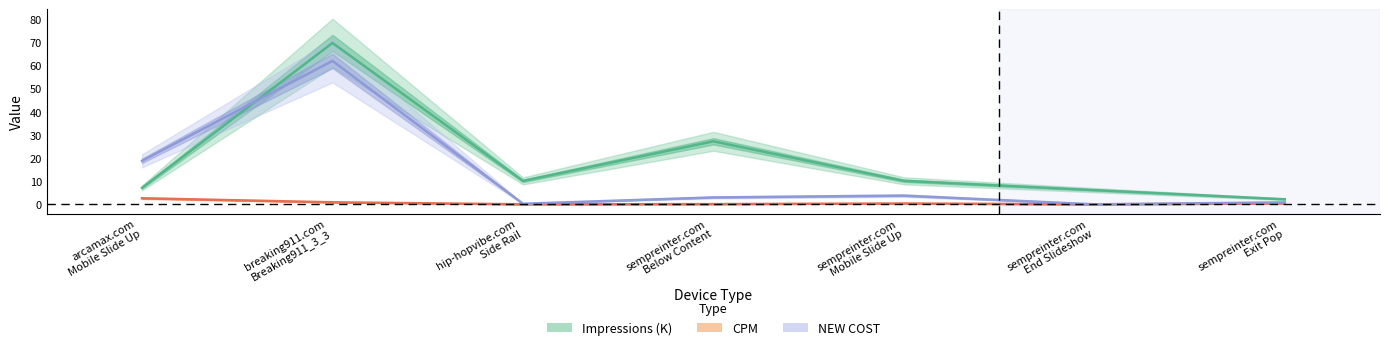

Reading right to left, extract all data points from this chart.

Impressions (K): sempreinter.com
Exit Pop=2.2	sempreinter.com
End Slideshow=6.2	sempreinter.com
Mobile Slide Up=10.2	sempreinter.com
Below Content=27.3	hip-hopvibe.com
Side Rail=10.2	breaking911.com
Breaking911_3_3=69.9	arcamax.com
Mobile Slide Up=7.2
CPM: sempreinter.com
Exit Pop=0.4	sempreinter.com
End Slideshow=0.0	sempreinter.com
Mobile Slide Up=0.4	sempreinter.com
Below Content=0.1	hip-hopvibe.com
Side Rail=0.0	breaking911.com
Breaking911_3_3=0.9	arcamax.com
Mobile Slide Up=2.6
NEW COST: sempreinter.com
Exit Pop=0.9	sempreinter.com
End Slideshow=0.0	sempreinter.com
Mobile Slide Up=3.8	sempreinter.com
Below Content=3.0	hip-hopvibe.com
Side Rail=0.3	breaking911.com
Breaking911_3_3=62.1	arcamax.com
Mobile Slide Up=18.9